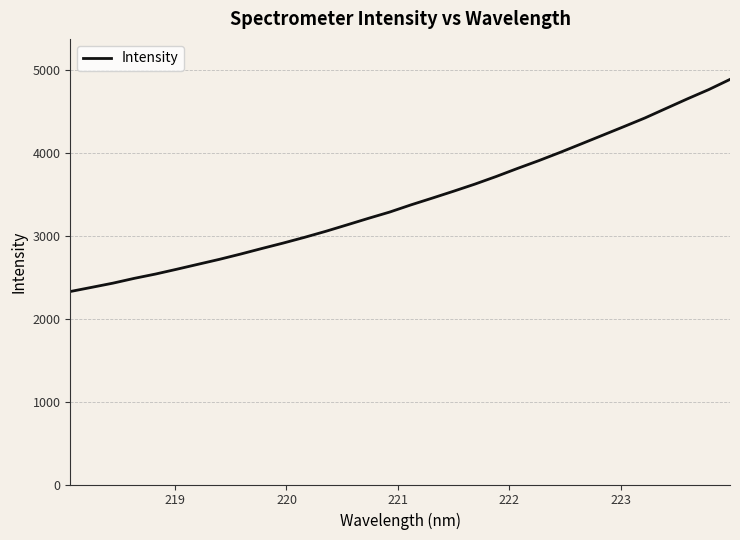

What is the greatest value displayed?

4888.2